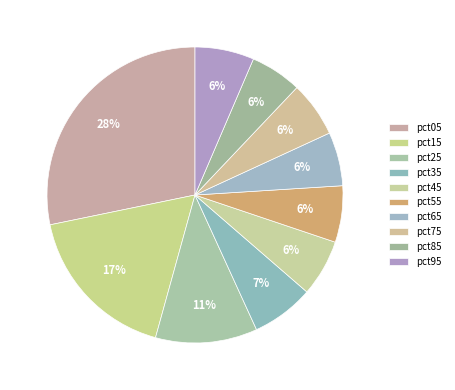

How many segments does this pie chart have?

10